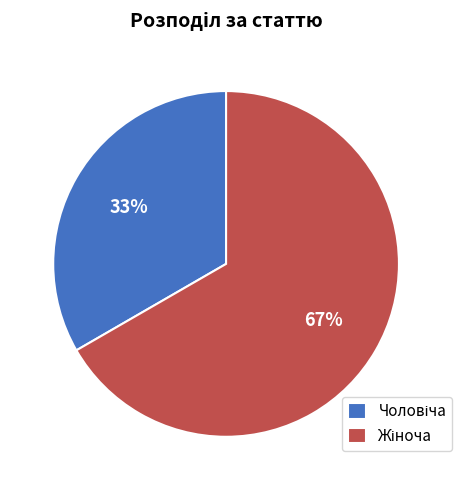

To the nearest percent, what is the average slice percentage?

50%